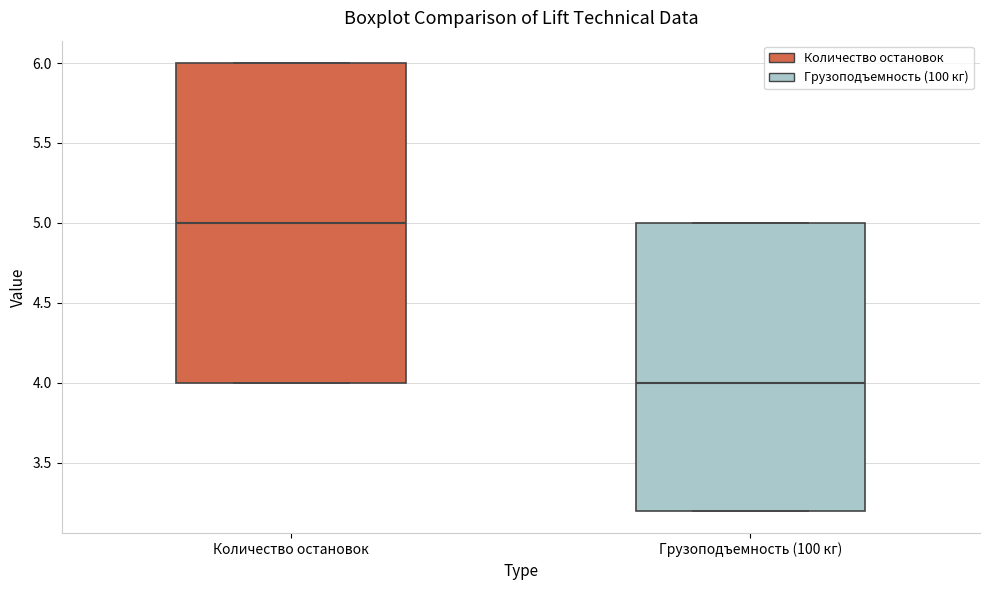

Where is the upper edge of the box for Количество остановок on the y-axis? The values are not printed on the chart, so give them approximately, as read against the axis.

6.0